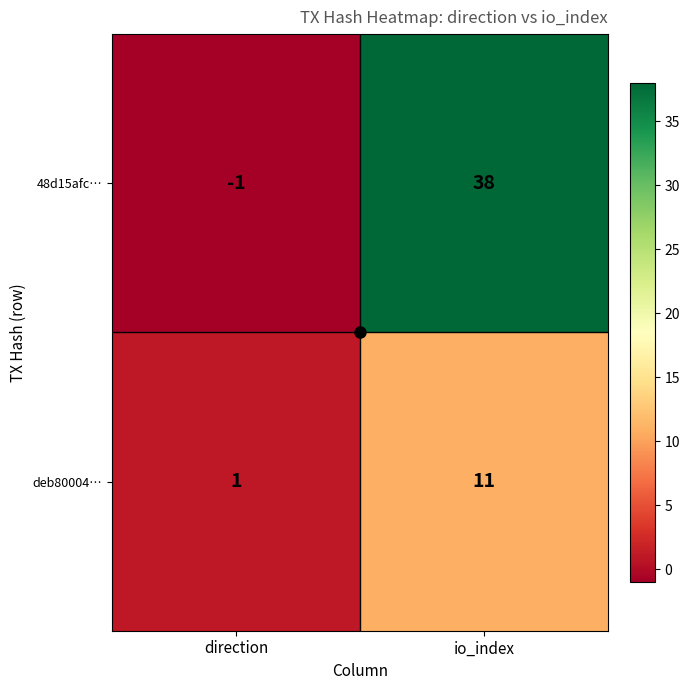

Rank the series by their average value, from highest to lowest.

48d15afc…, deb80004…